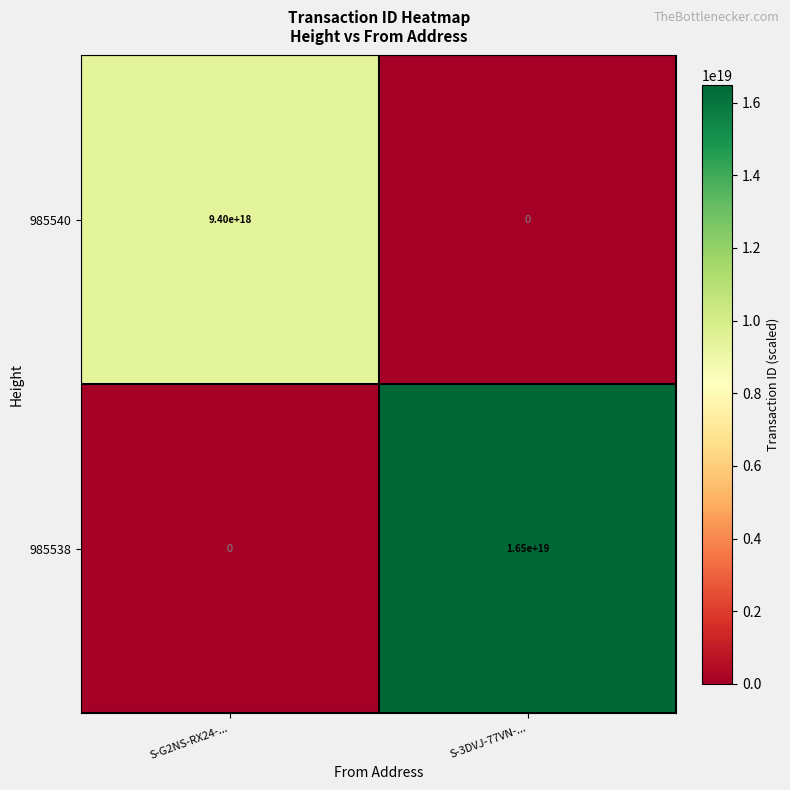

Rank the series by their average value, from highest to lowest.

985538, 985540